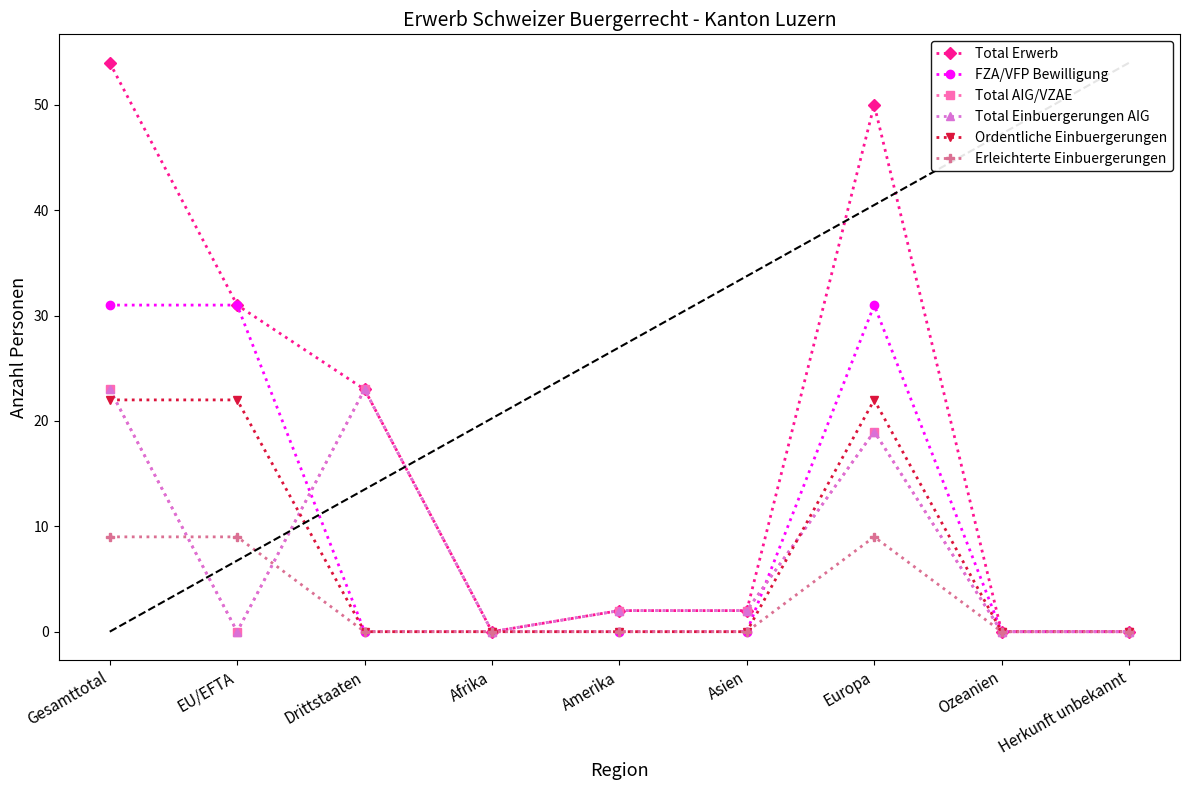

Between Drittstaaten and Herkunft unbekannt, which series saw the biggest shift?

Total Erwerb